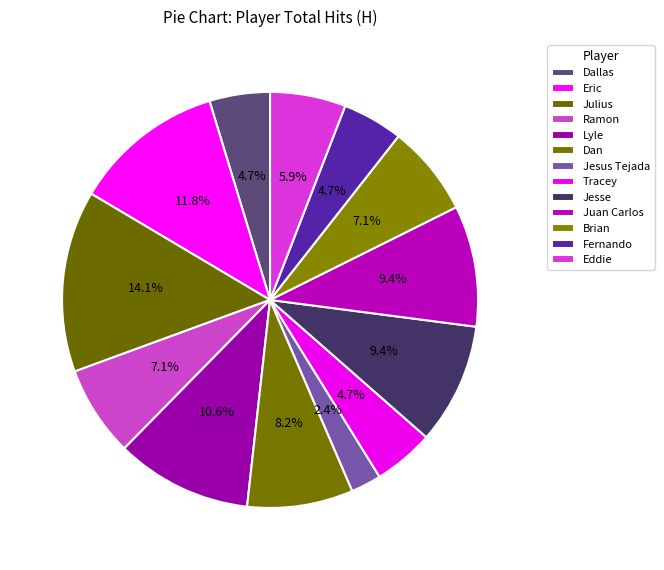

How many segments does this pie chart have?

13